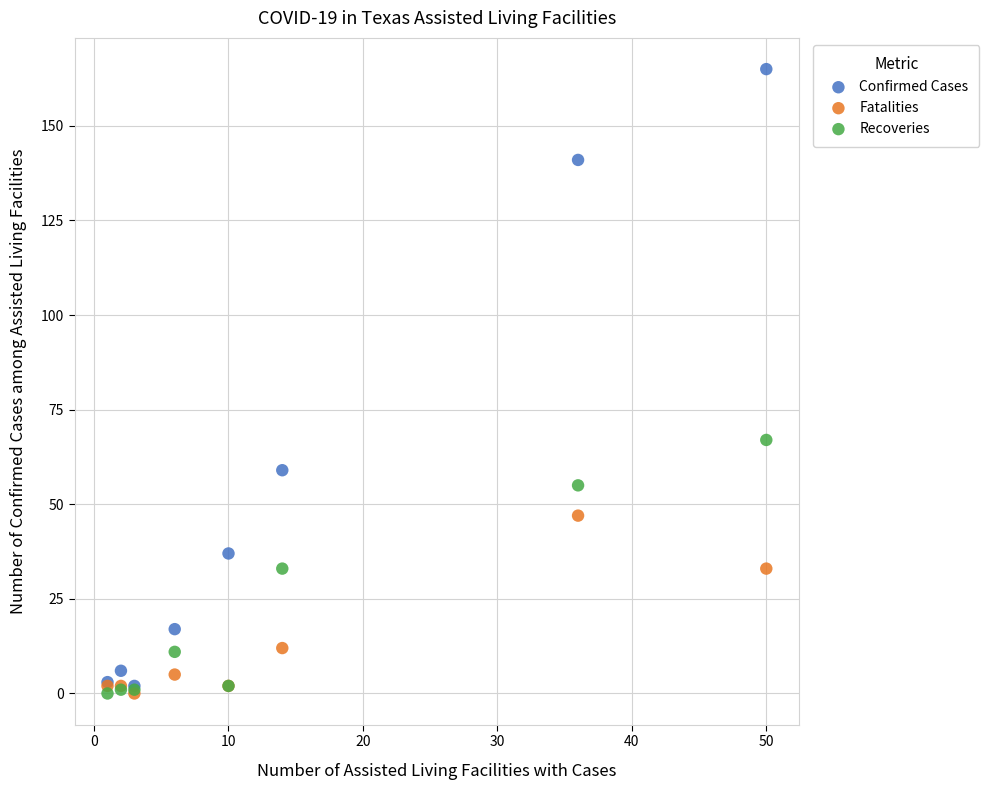

What are all the series names shown in the legend?

Confirmed Cases, Fatalities, Recoveries